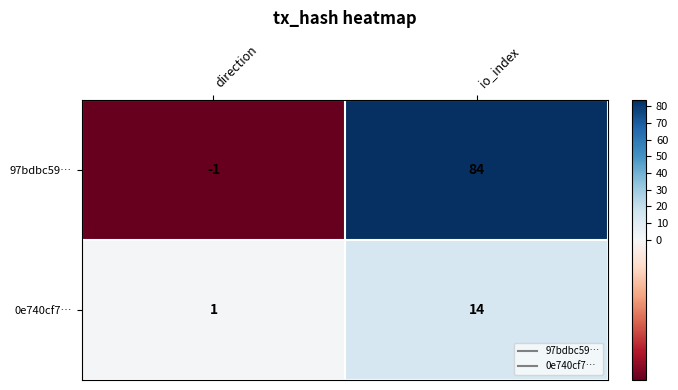

Reading left to right, list all the values displayed in this chart.

97bdbc59…: direction=-1	io_index=84
0e740cf7…: direction=1	io_index=14